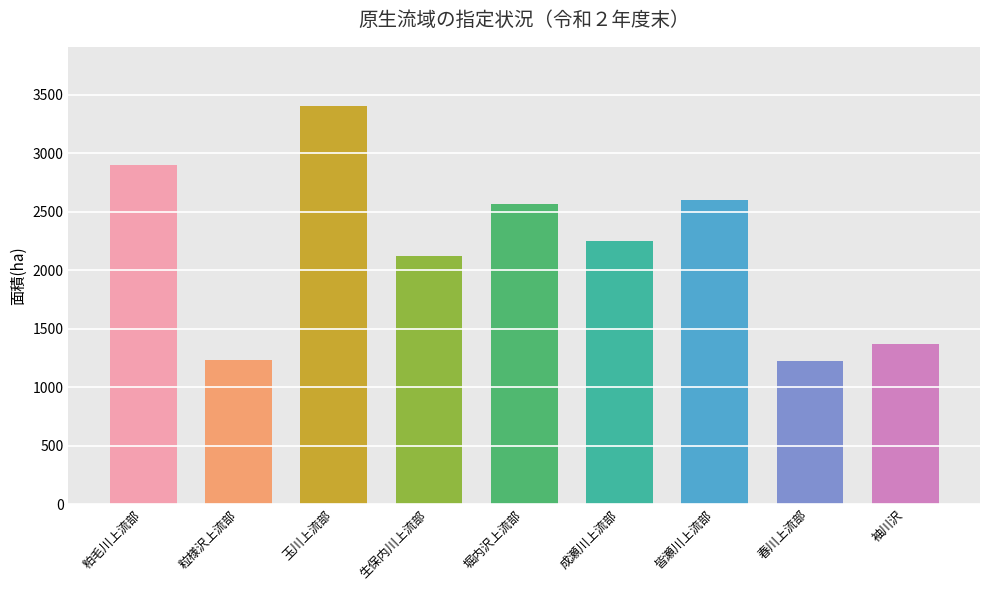

Which label corresponds to the largest value in the chart?

玉川上流部